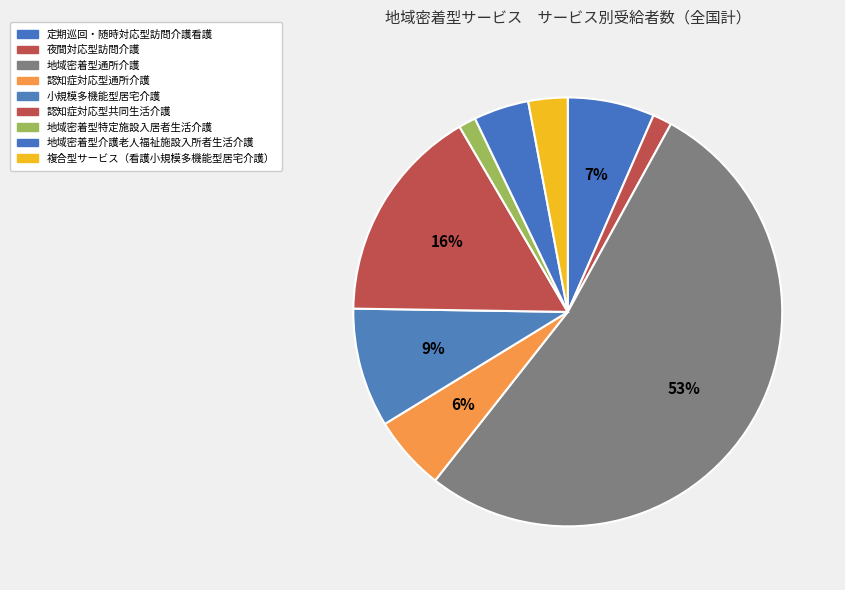

Count the number of slices in the pie.

9